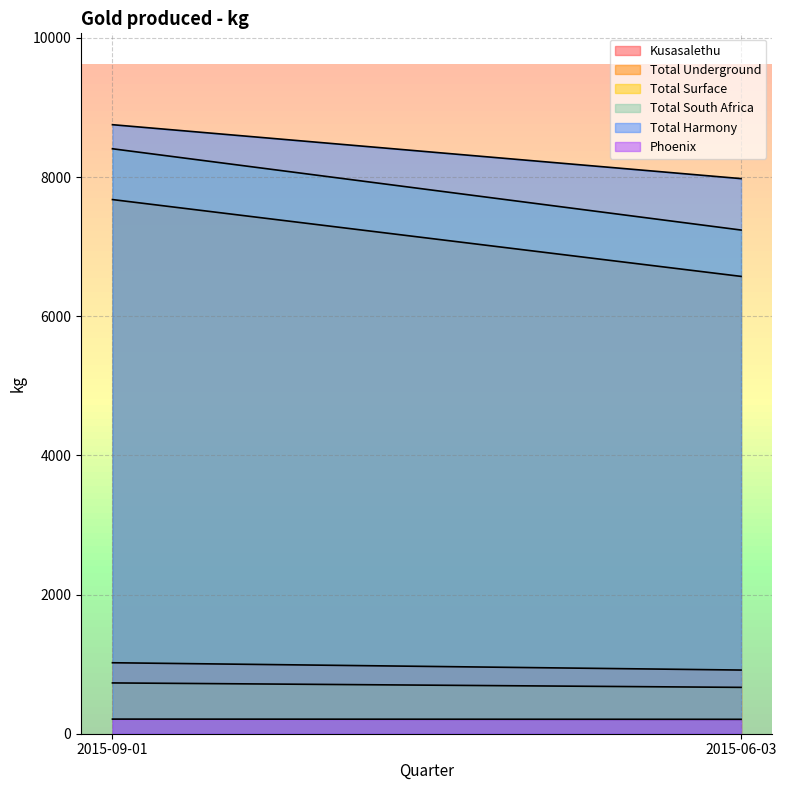

Does the chart have visible grid lines?

Yes